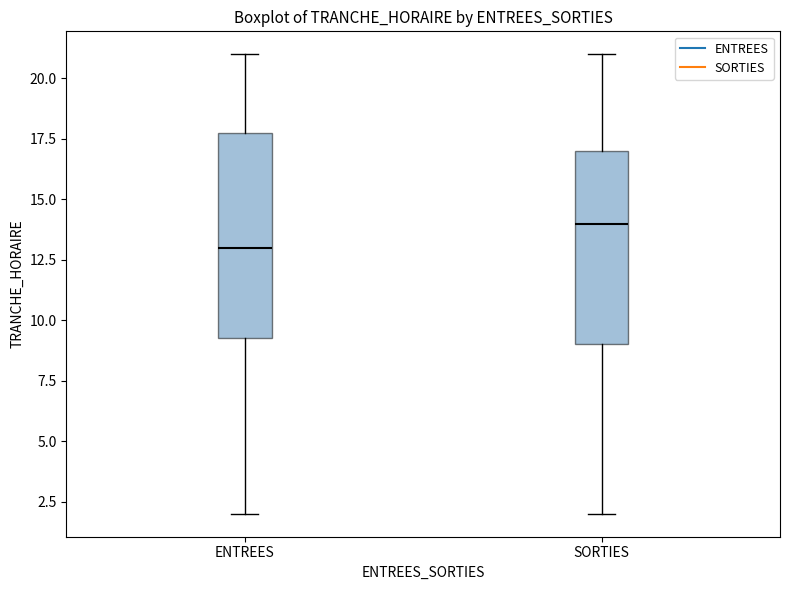

Reading left to right, transcribe this box plot: for each box, give where its median line is, the range the box spans, and where its two whiskers end, as read against the y-axis. The values are not printed on the chart, so give them approximately, as read against the axis.

ENTREES: median 13.0, box 9.5 to 18.0, whiskers 2.0 to 21.0
SORTIES: median 14.0, box 9.0 to 17.0, whiskers 2.0 to 21.0